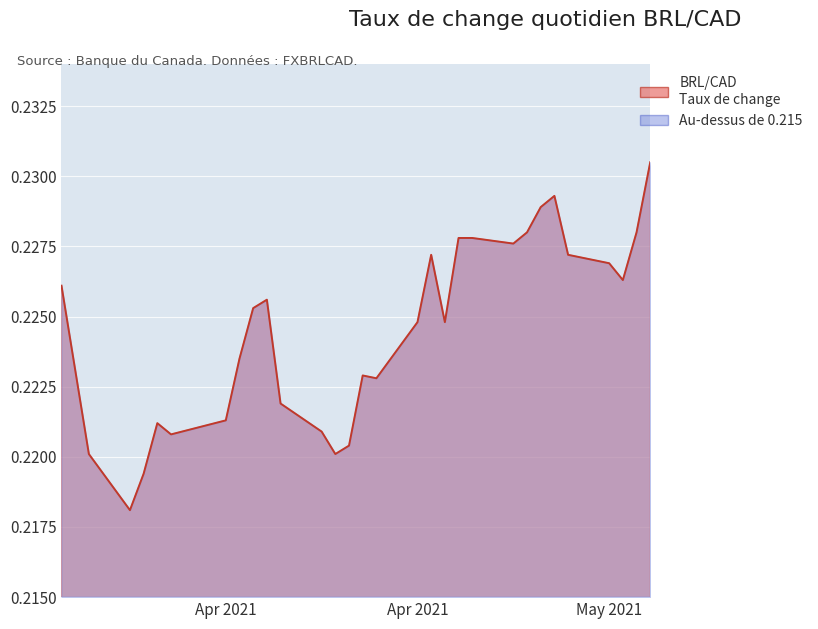

How many interior local valleys (lower than both neighbors) does the data have?

7